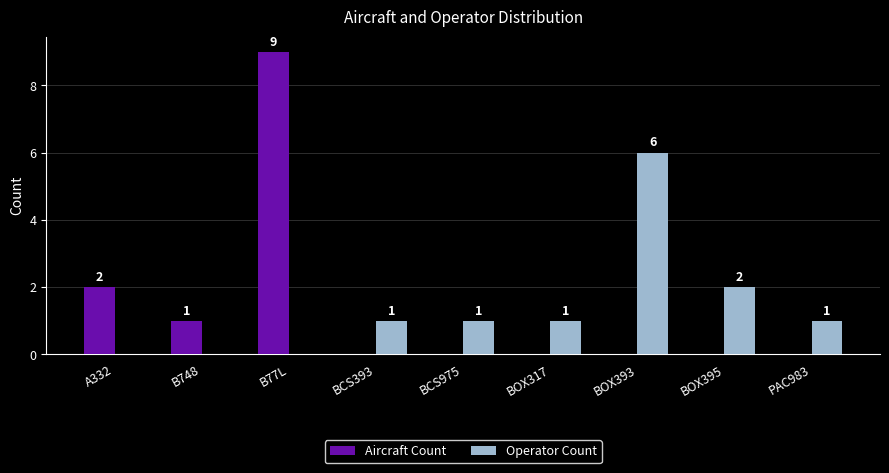

How many data points does each series have?

9